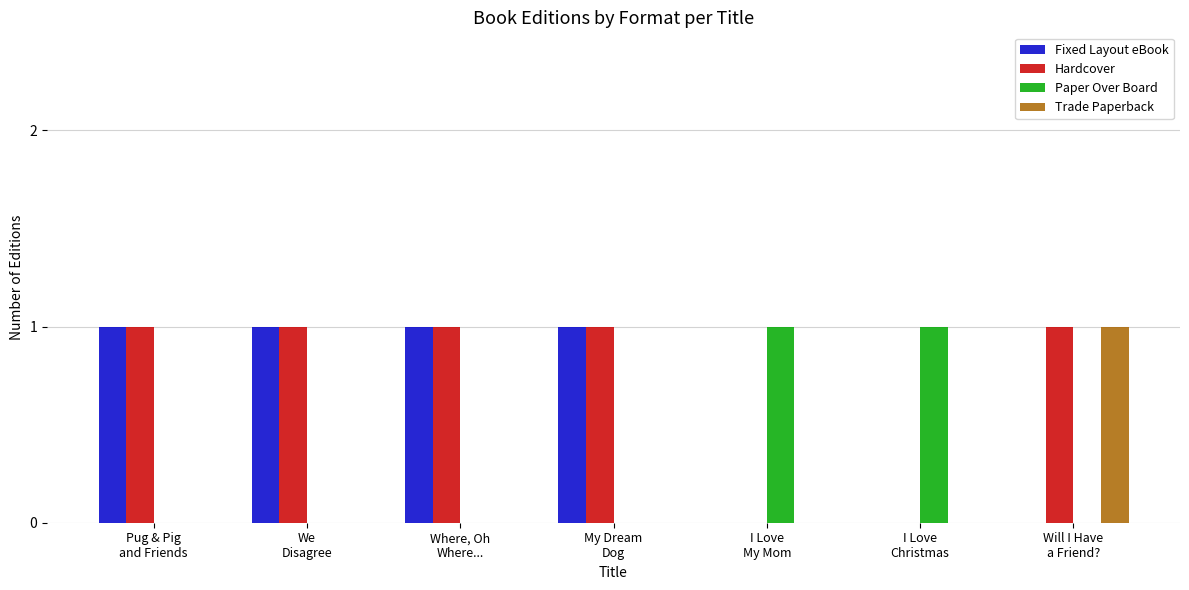

The Paper Over Board series shows 0 at We
Disagree. True or false?

True